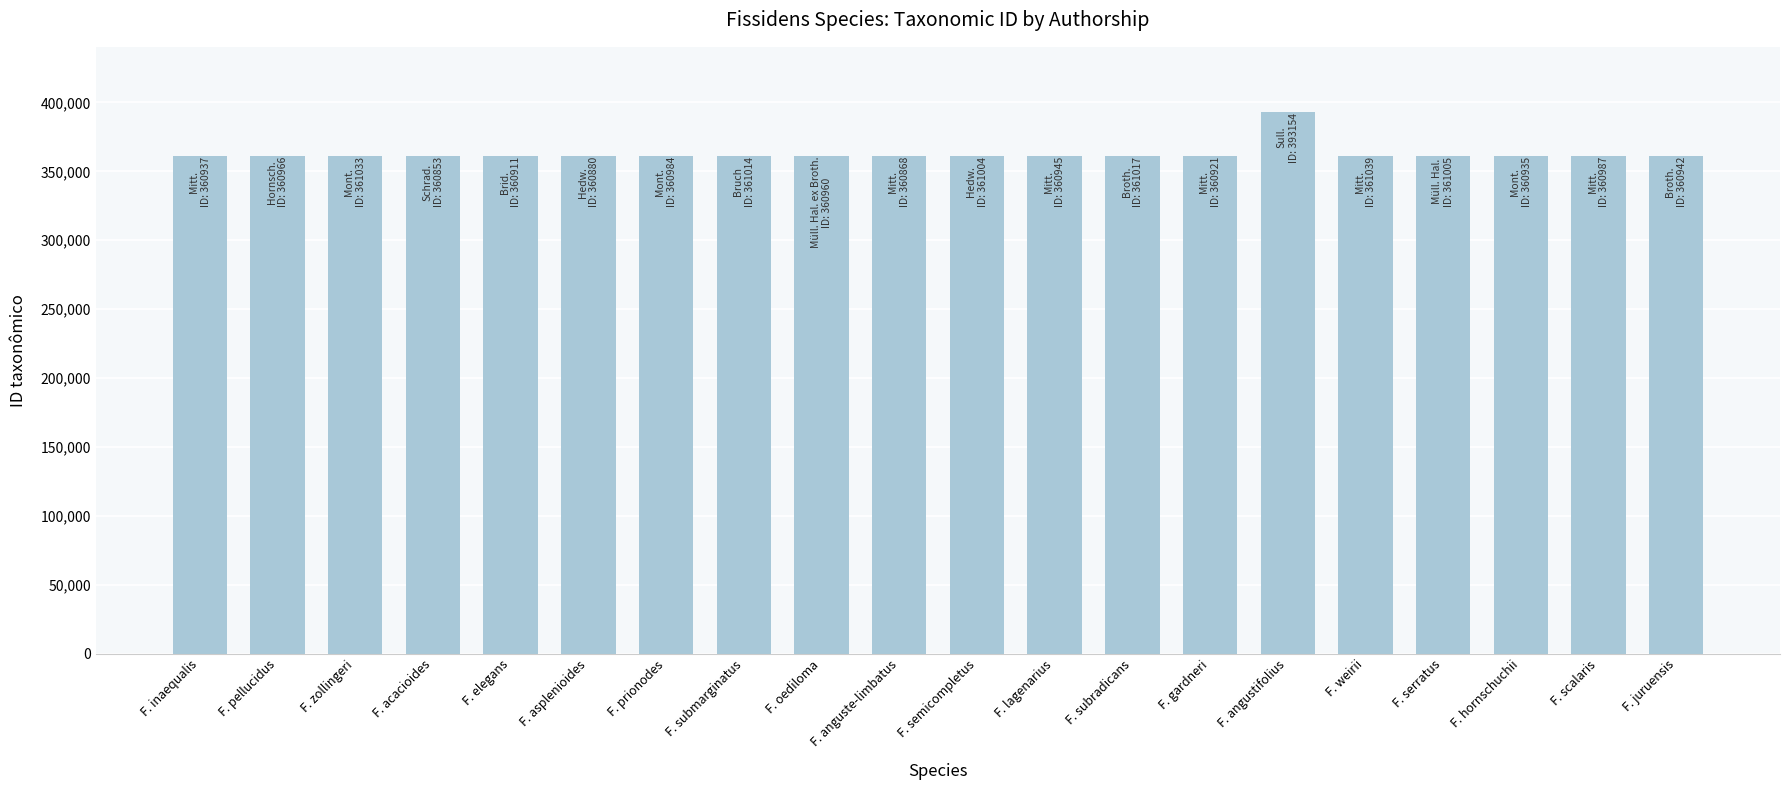

The chart shows a value of 175709 at F. submarginatus. True or false?

False